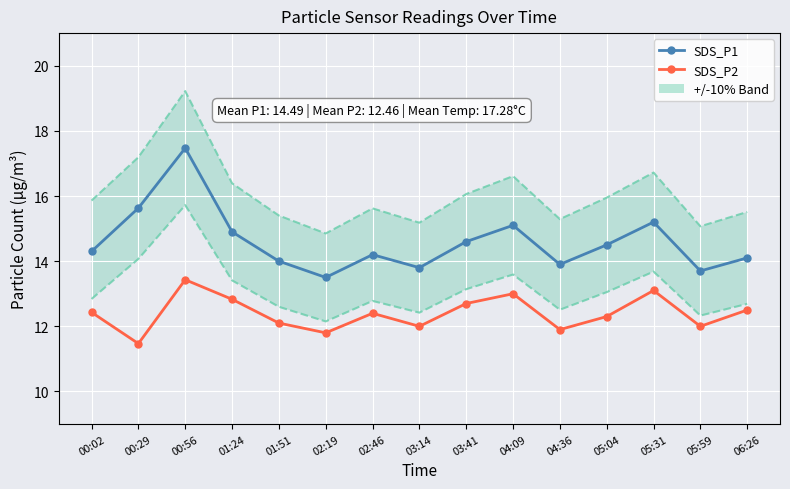

What is the total value across all series at 04:09?

28.1